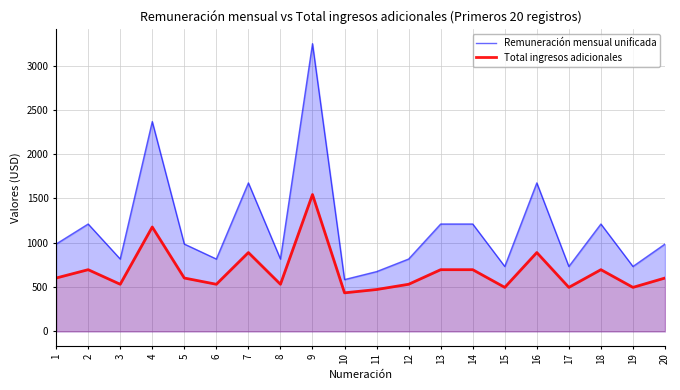

True or false: Remuneración mensual unificada and Total ingresos adicionales cross at least once.

False